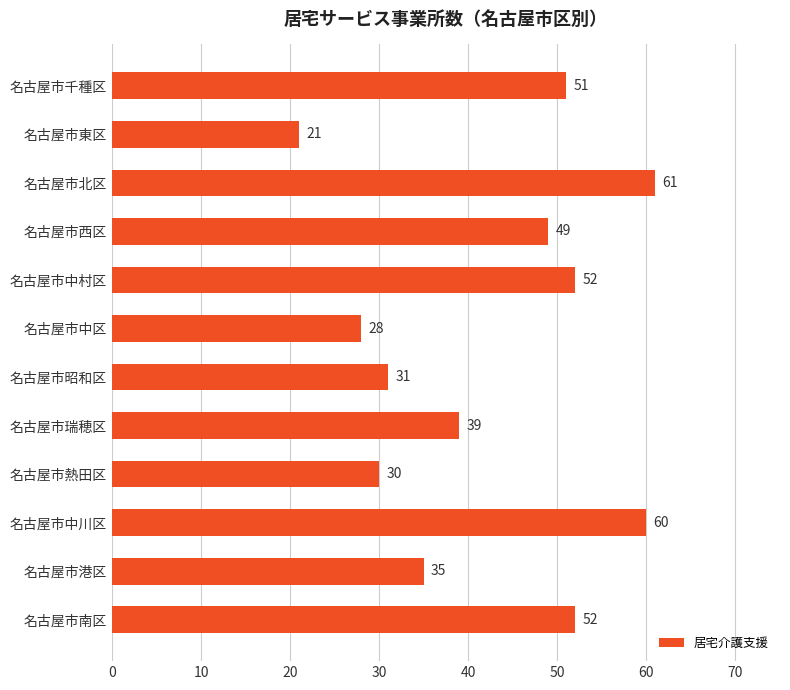

What is the maximum value shown in the chart?

61